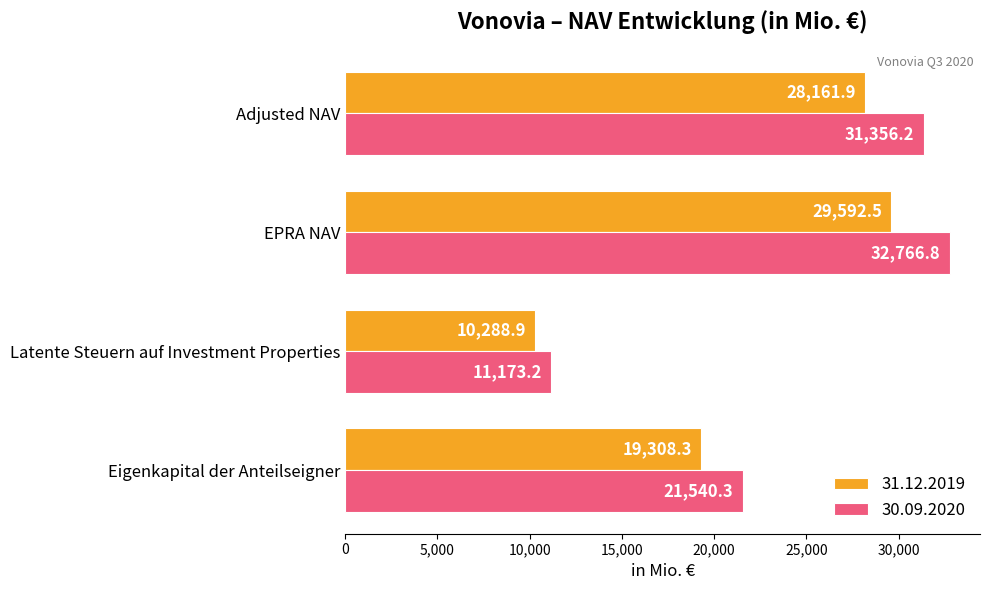

Which series has the widest spread of values?

30.09.2020